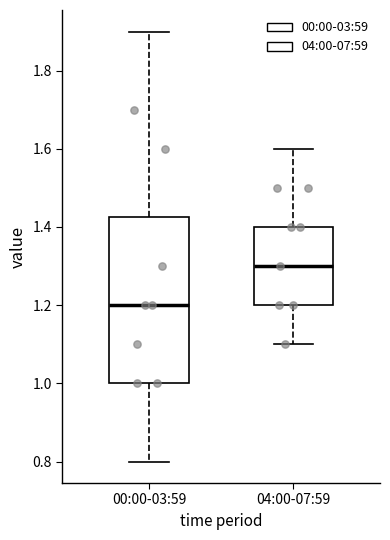

Which box's median line is the highest?

04:00-07:59